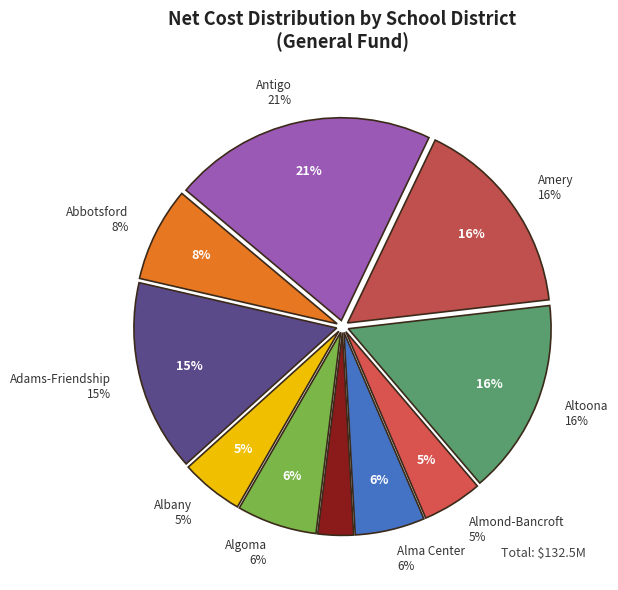

Which category has the biggest portion of the pie?

Antigo